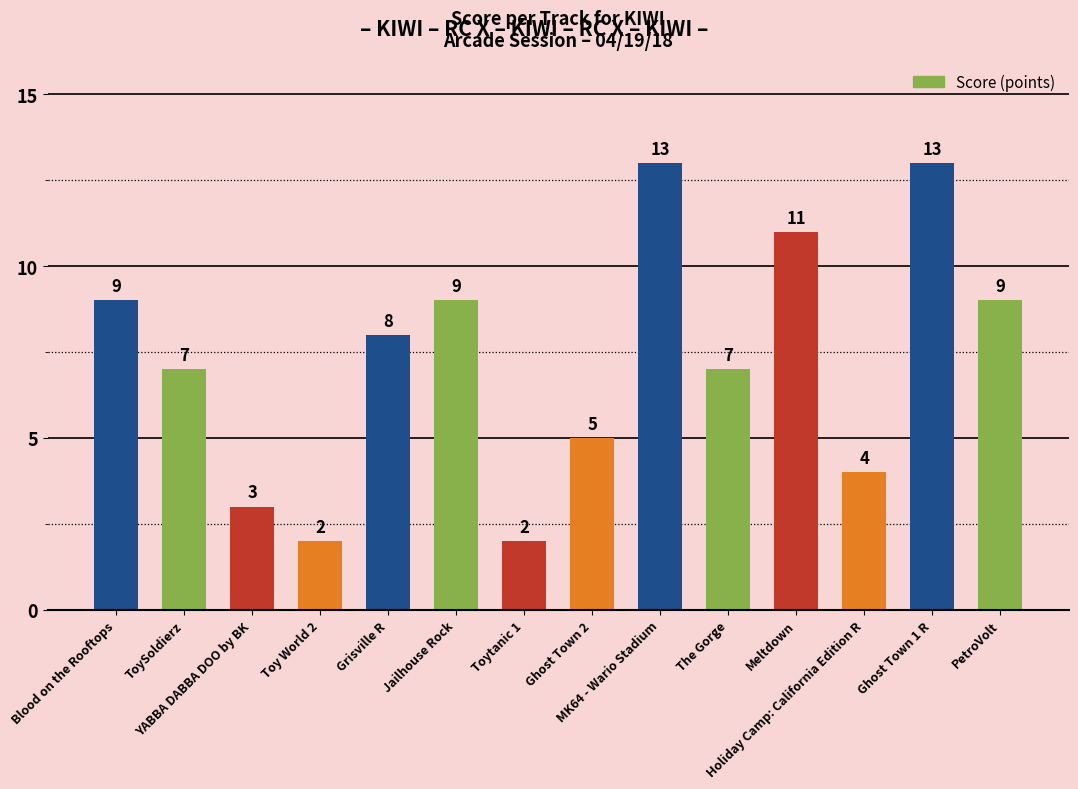

How many data points are less than 8?

7